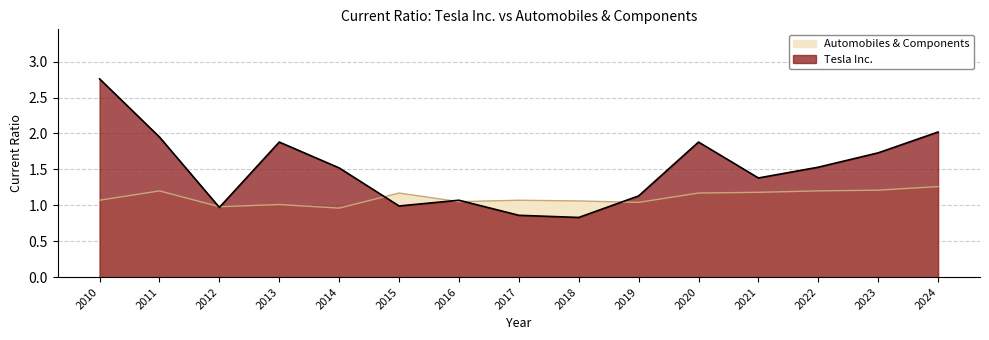

Does the chart have visible grid lines?

Yes